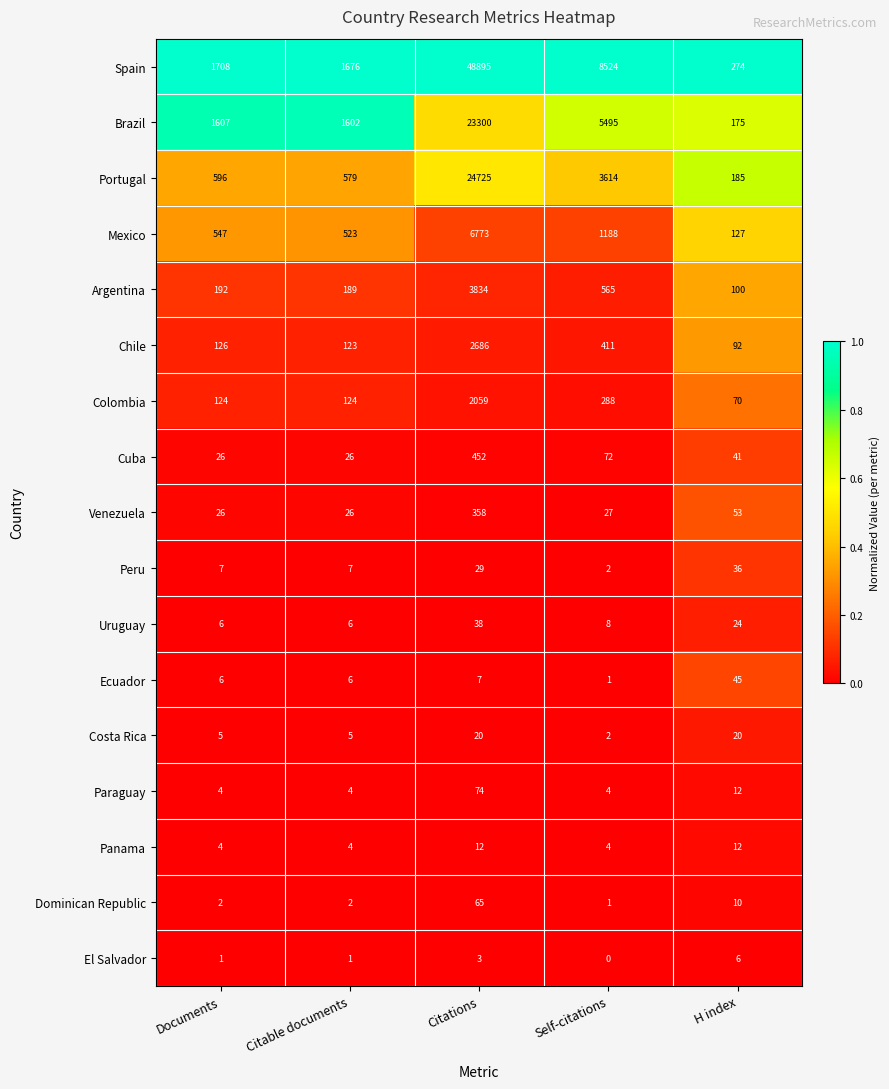

What is the difference between the maximum and minimum values in the Panama series?

8